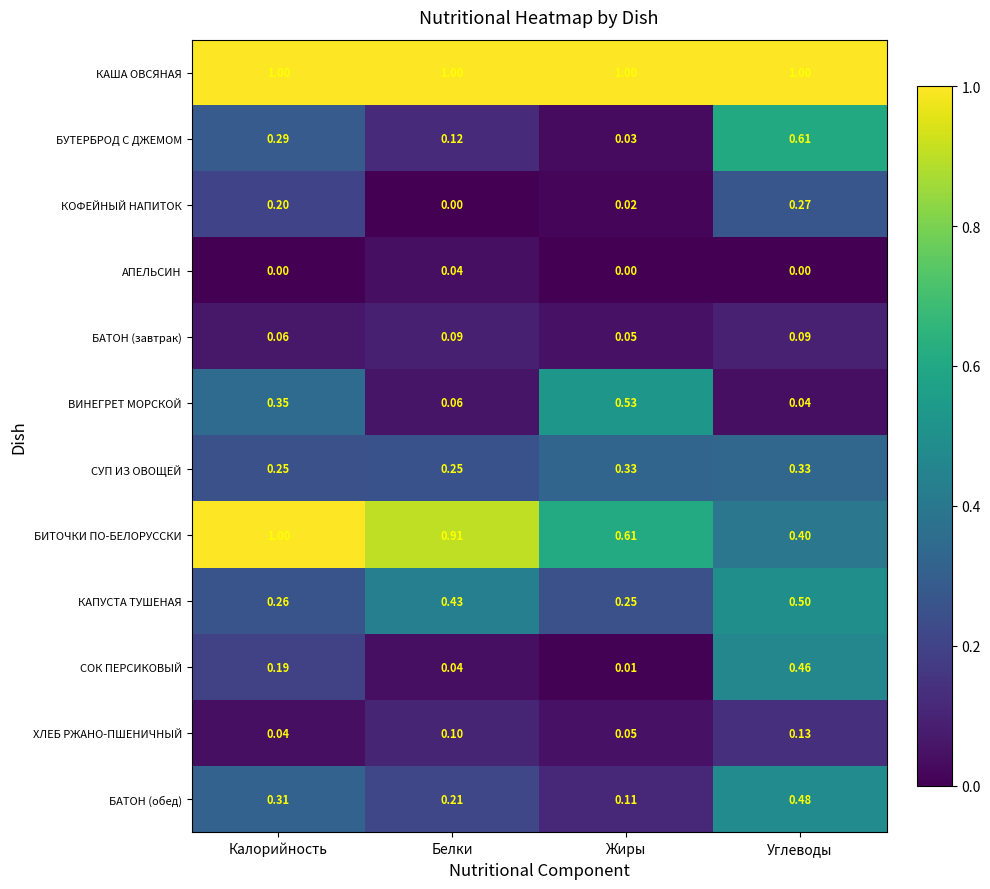

Where is БАТОН (обед) nearest to the value 0?

Жиры